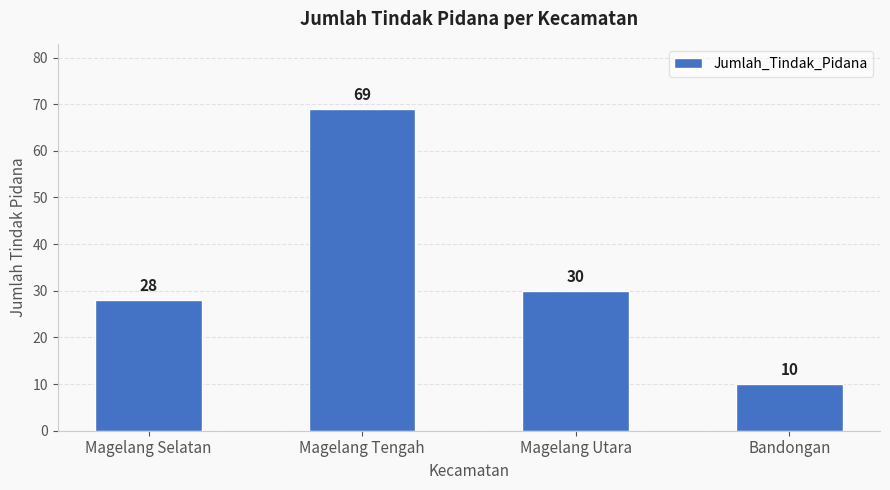

Rank the categories by value from highest to lowest.

Magelang Tengah, Magelang Utara, Magelang Selatan, Bandongan